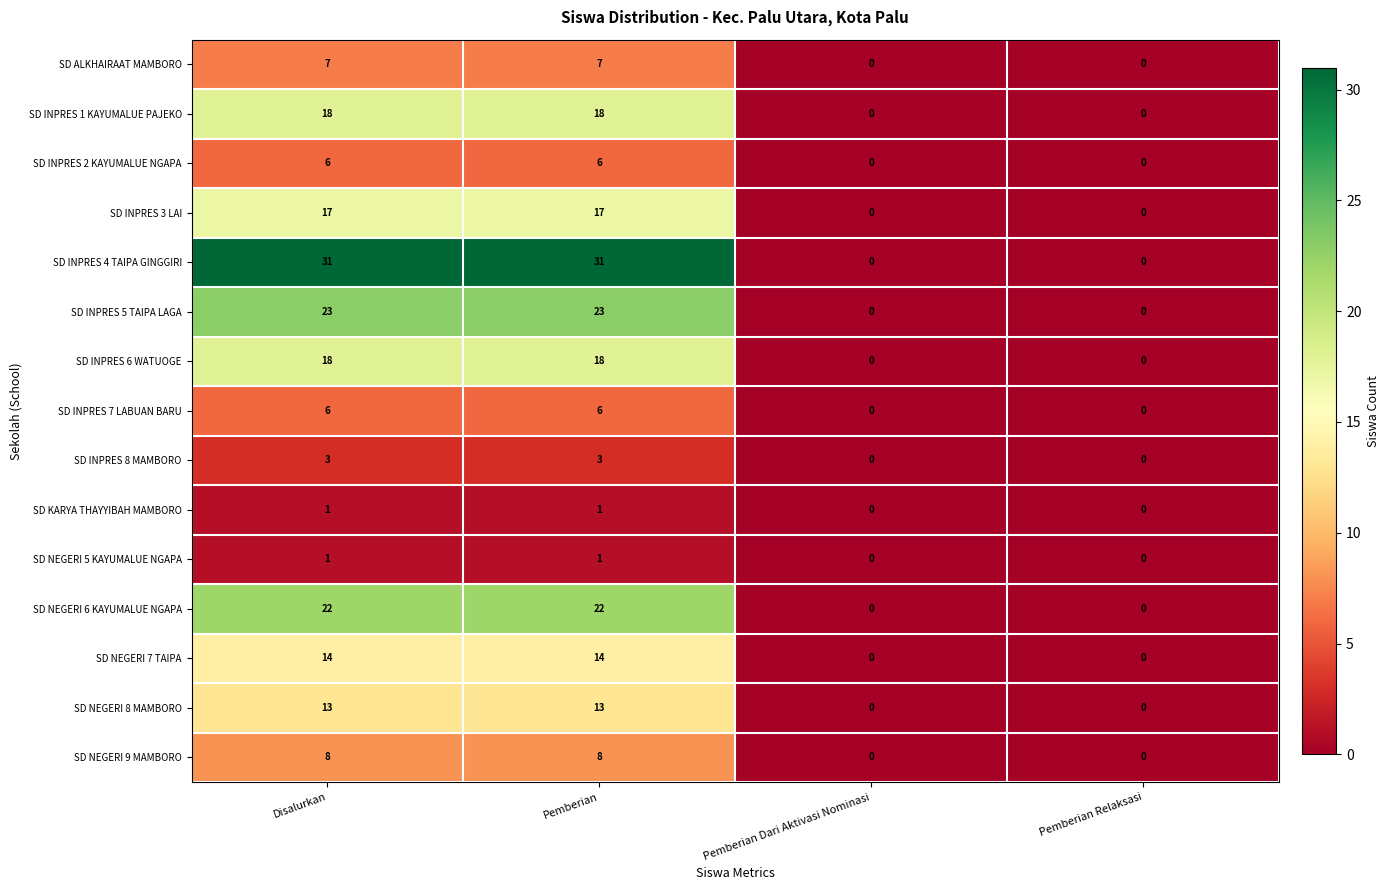

What is the sum of all SD NEGERI 9 MAMBORO values?

16